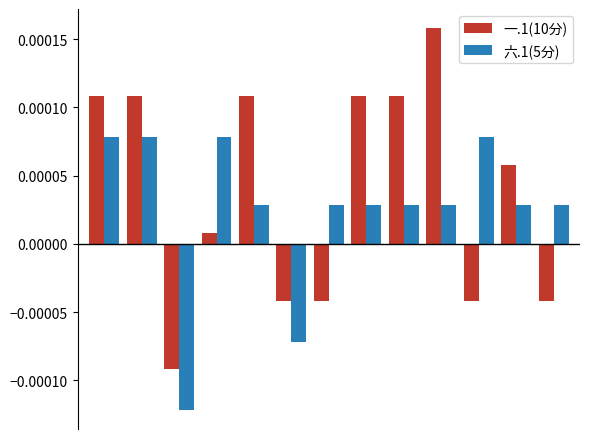

Which series has the largest range (max minus min)?

一.1(10分)